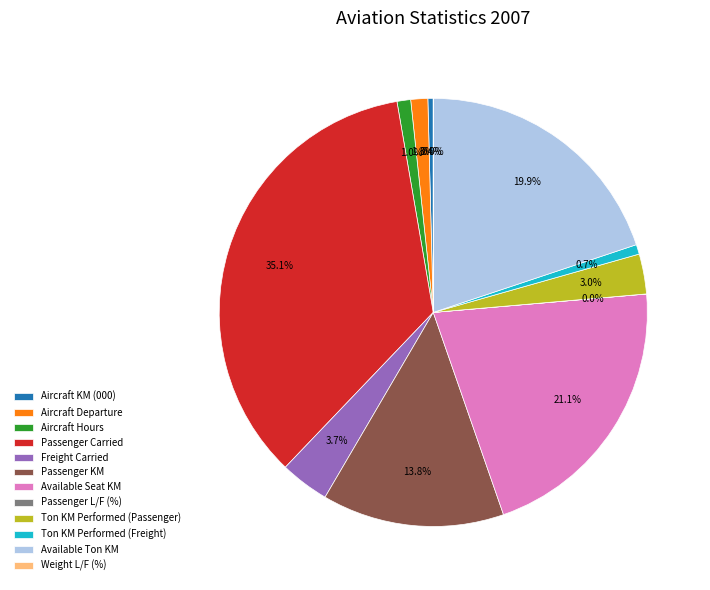

What is the ratio of the value at Ton KM Performed (Passenger) to the value at Ton KM Performed (Freight)?

4.1